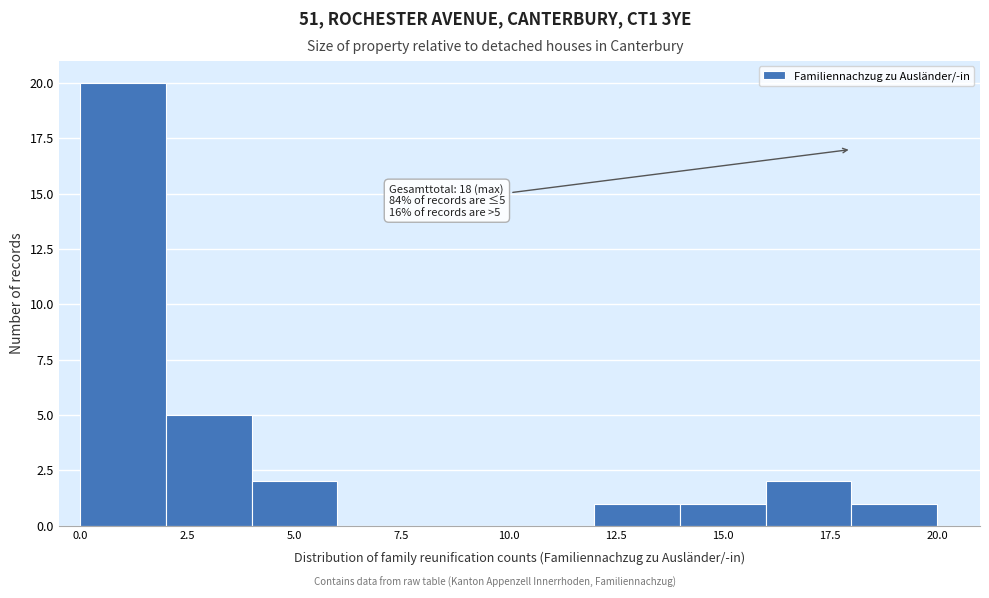

Which range on the x-axis has the tallest bar?

0 to 2